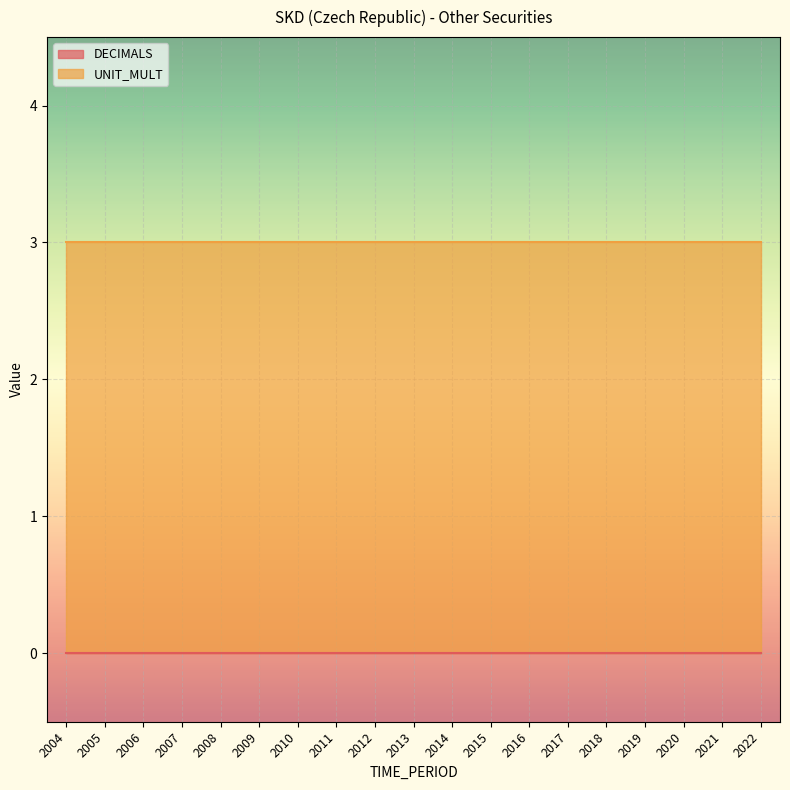

At how many categories does at least one series exceed 0?

19